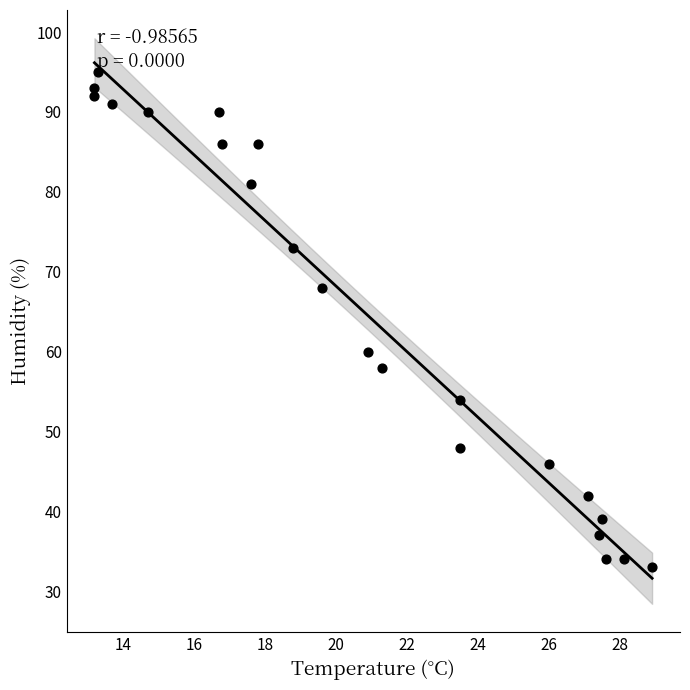

How many data points are displayed?

22